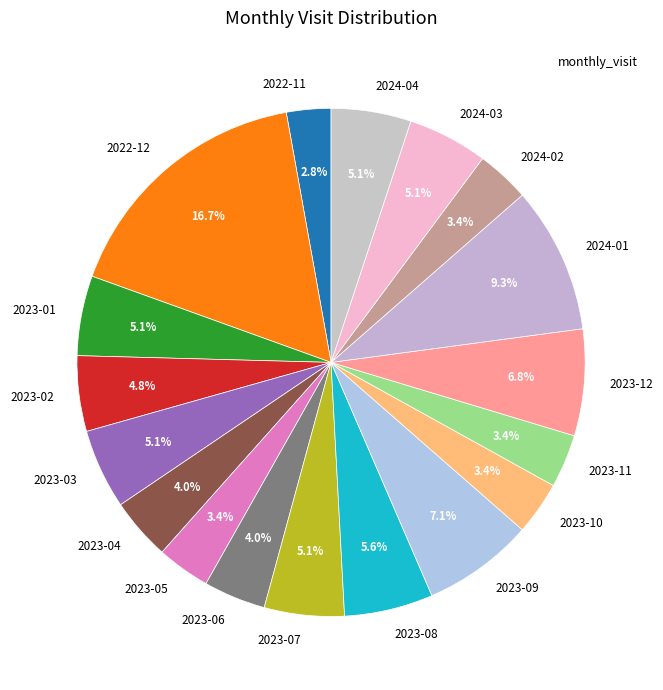

What percentage is the 2023-03 slice, to the nearest percent?

5%